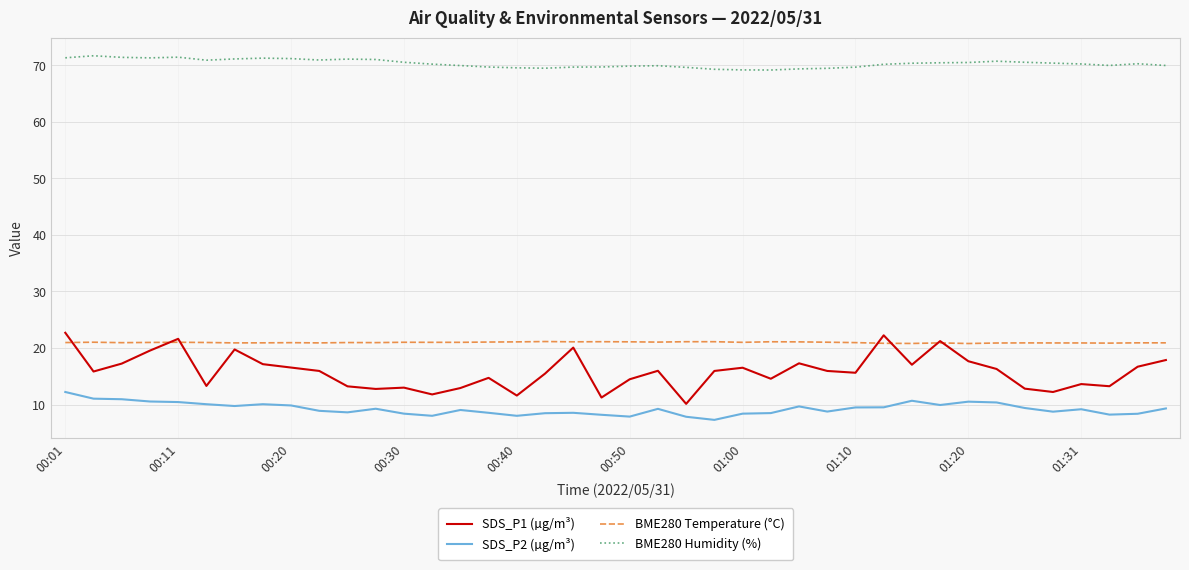

Which series has the largest range (max minus min)?

SDS_P1 (µg/m³)